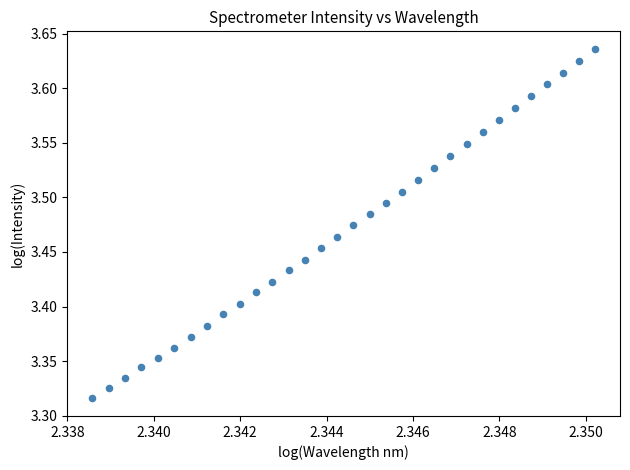

What is the range of Y values (max minus min)?

0.3